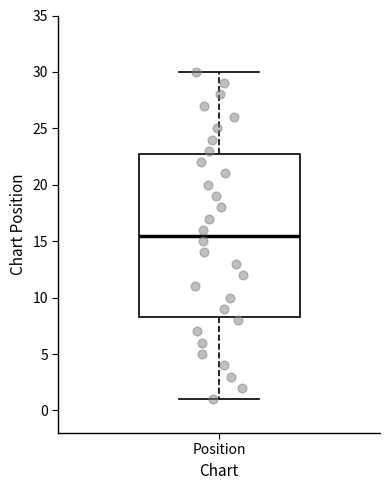

Read this box plot against the y-axis: the position of the median line, the range covered by the box, and the ends of both whiskers. The values are not printed on the chart, so give them approximately, as read against the axis.

median 15.5, box 8.5 to 23.0, whiskers 1.0 to 30.0